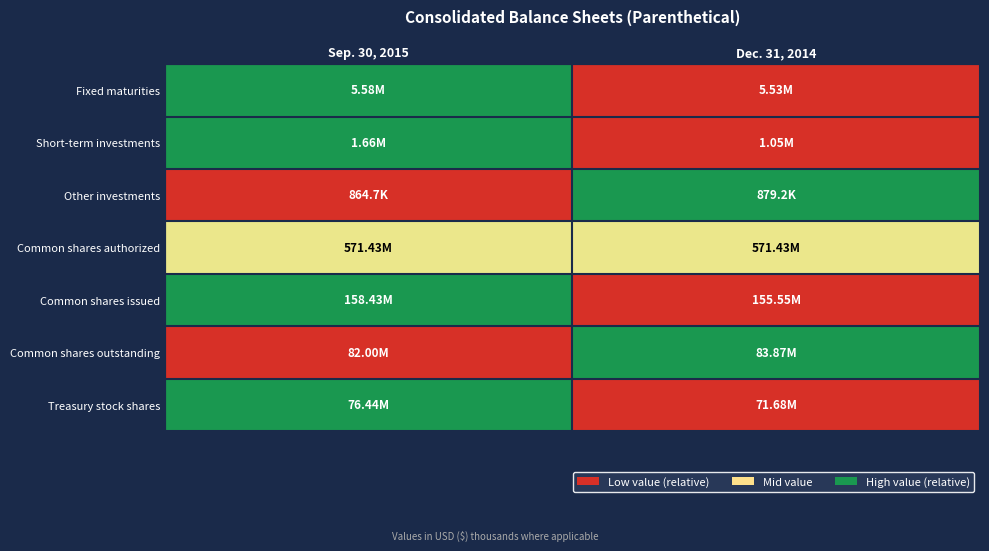

At how many categories does at least one series exceed 0?

2